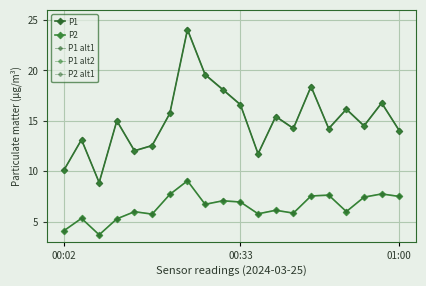

How many distinct data groups are displayed?

5